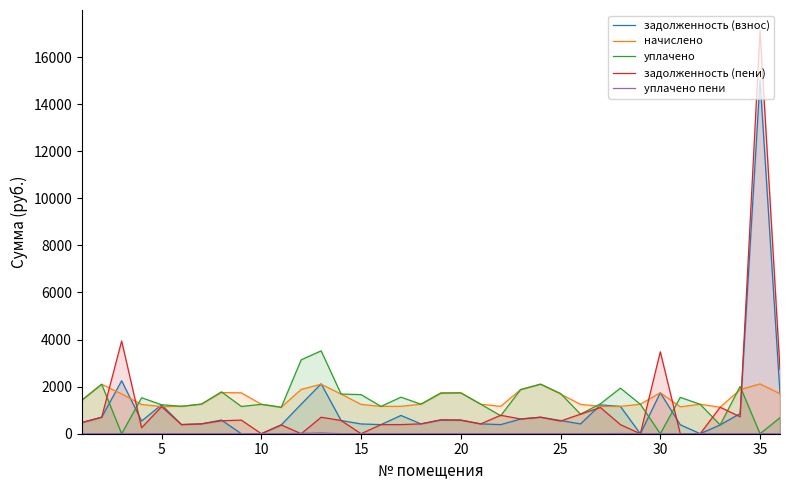

At which category does the chart reach its peak across all series?

35